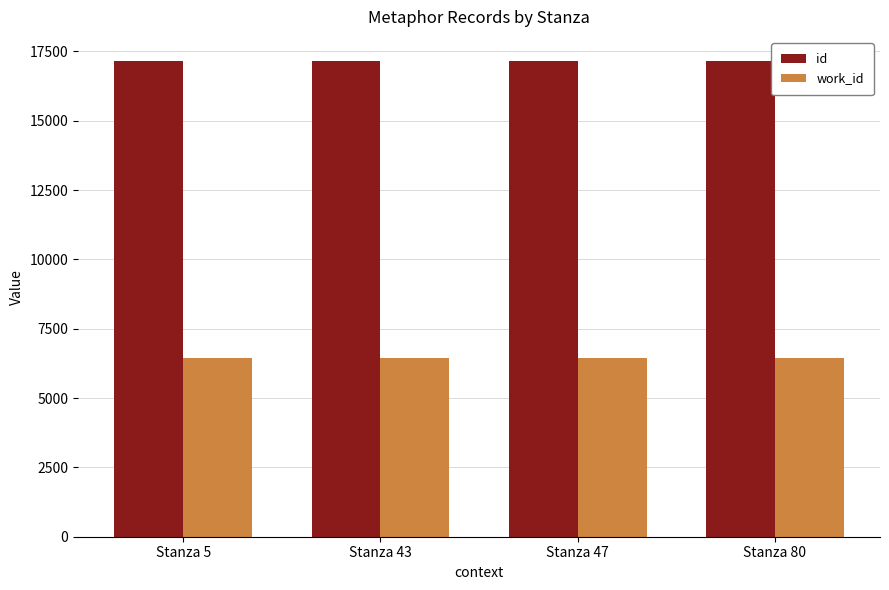

What is the sum of the work_id values at Stanza 47 and Stanza 5?

12912